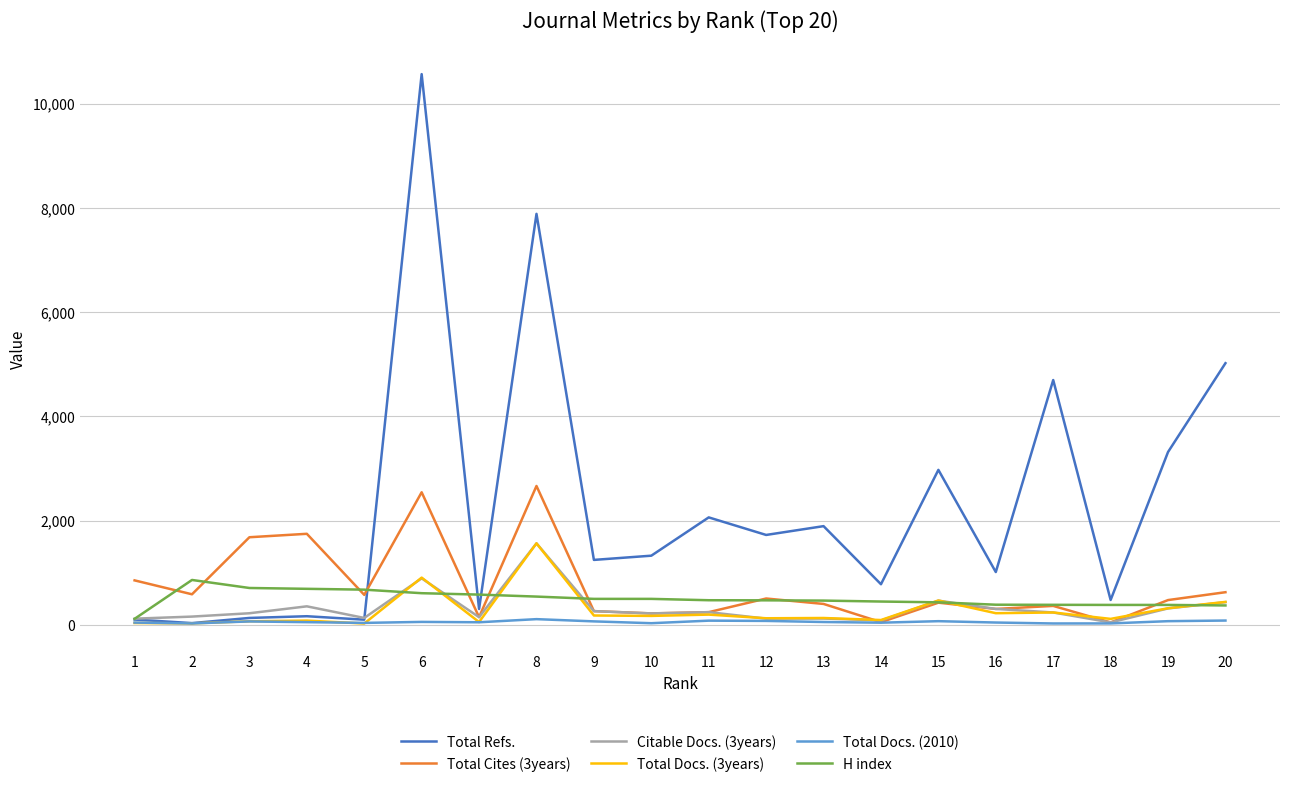

Is the value of Total Cites (3years) at 16 greater than the value of H index at 8?

No